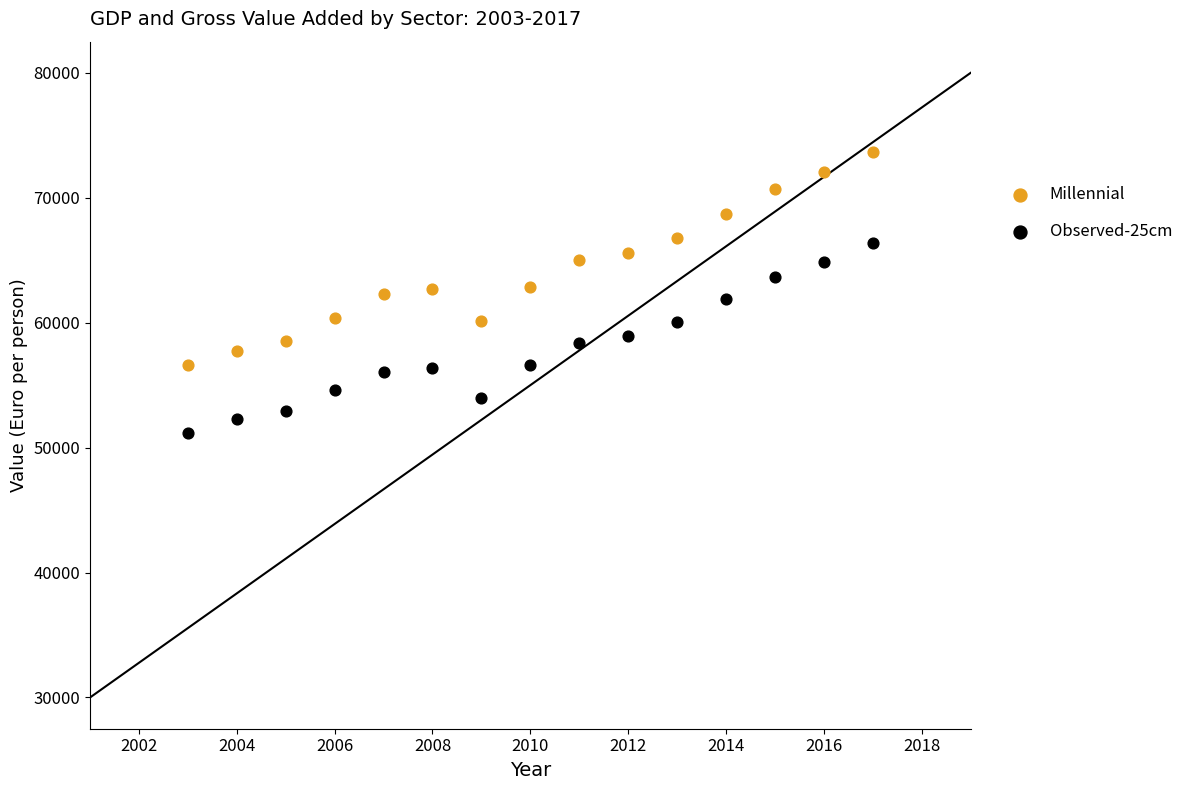

Which series reaches the minimum Y coordinate?

Observed-25cm